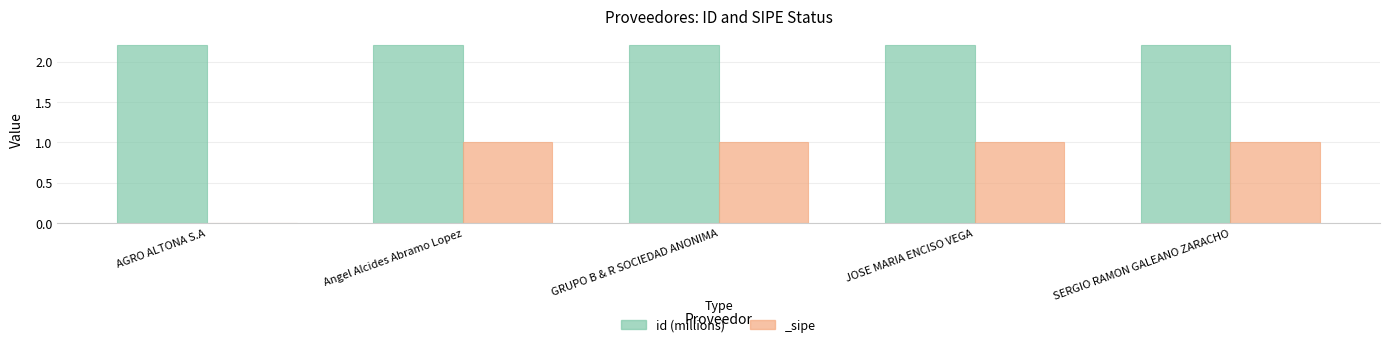

The chart shows a value of 2.2 at SERGIO RAMON GALEANO ZARACHO. True or false?

True